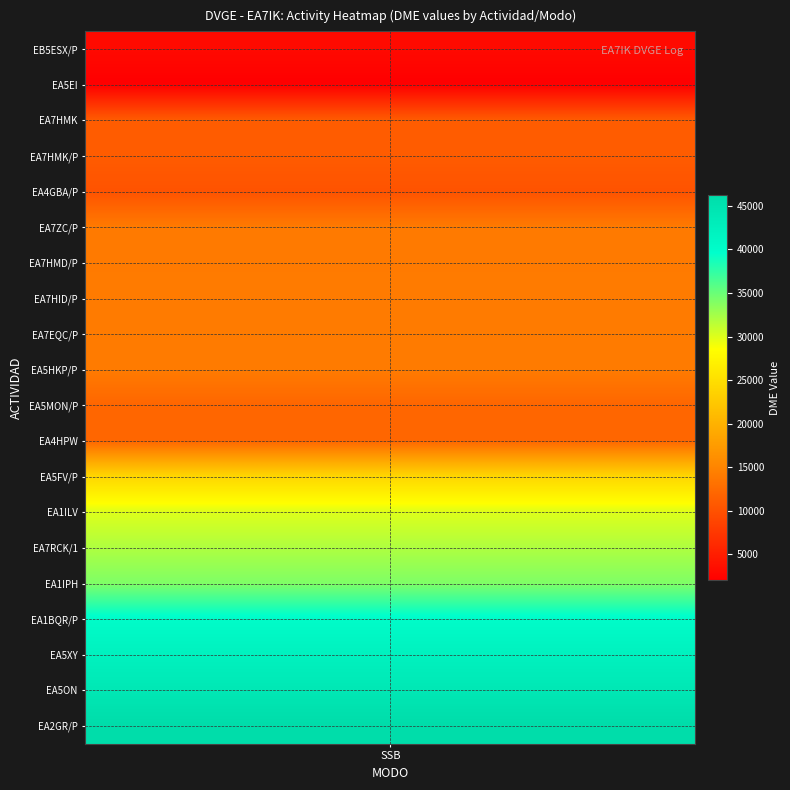

What is the sum of the values at 10 and 6?

26038